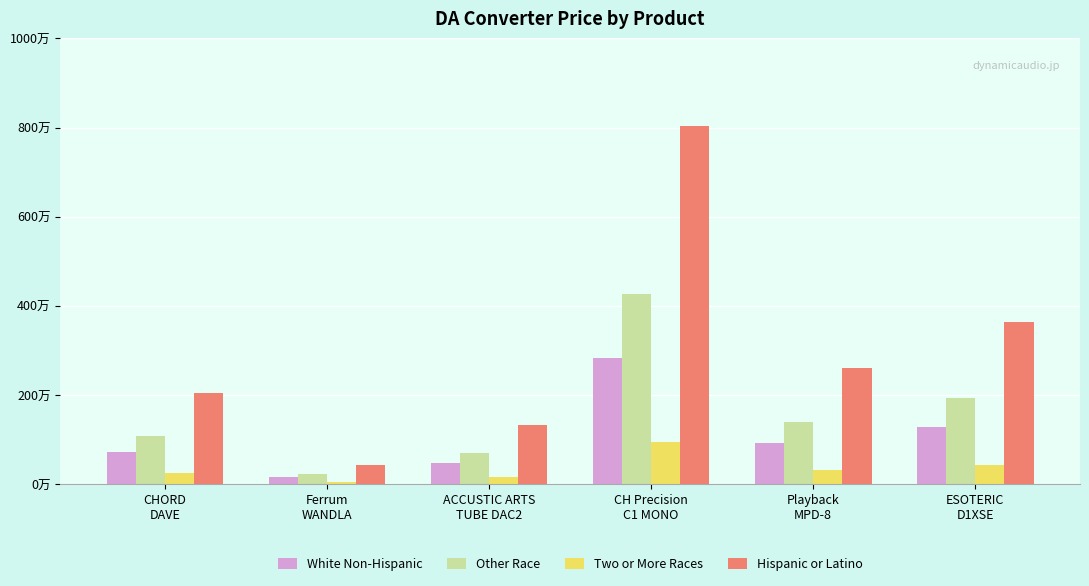

Which series has the largest total across all categories?

Hispanic or Latino